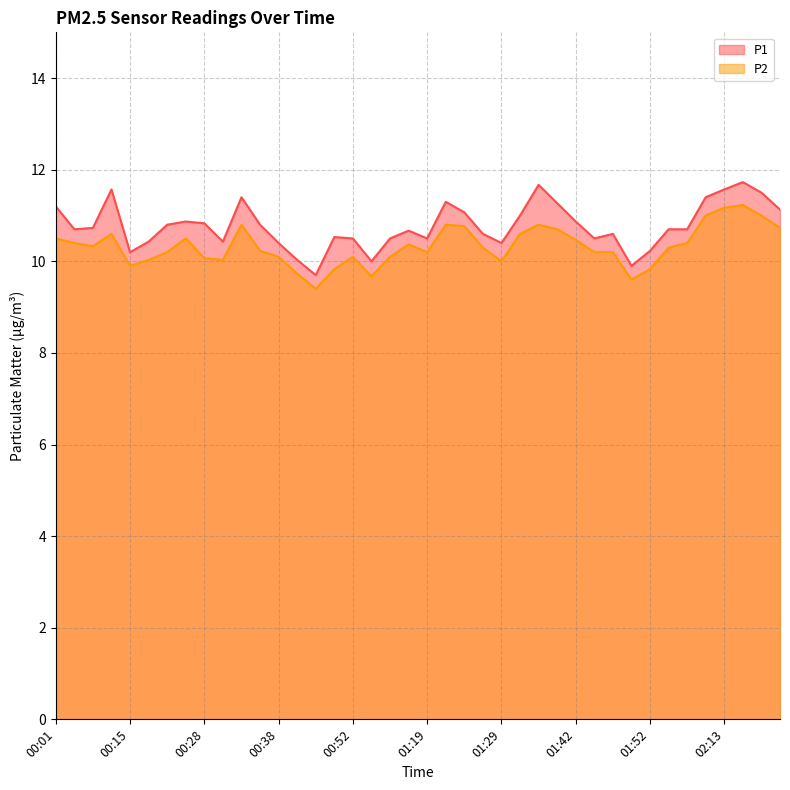

What is the label of the 23rd point from the right?

00:57